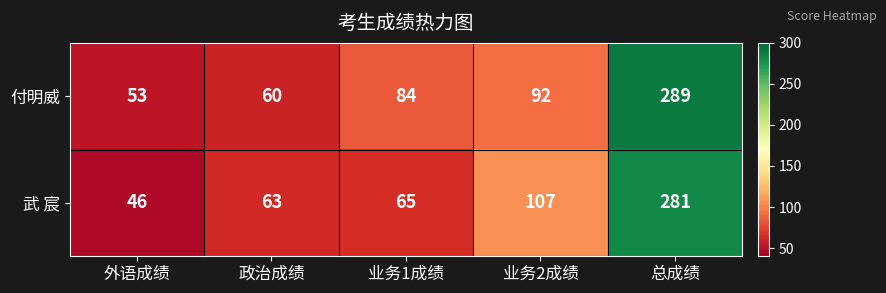

Reading left to right, transcribe all the data shown in this chart.

付明威: 外语成绩=53	政治成绩=60	业务1成绩=84	业务2成绩=92	总成绩=289
武 宸: 外语成绩=46	政治成绩=63	业务1成绩=65	业务2成绩=107	总成绩=281